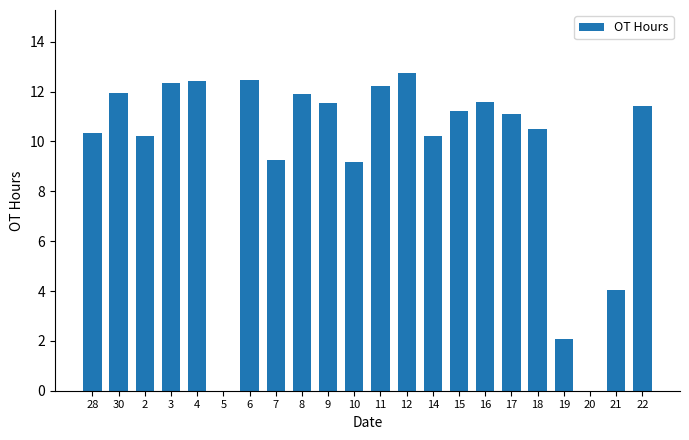

Where does the data first go above 11?

30